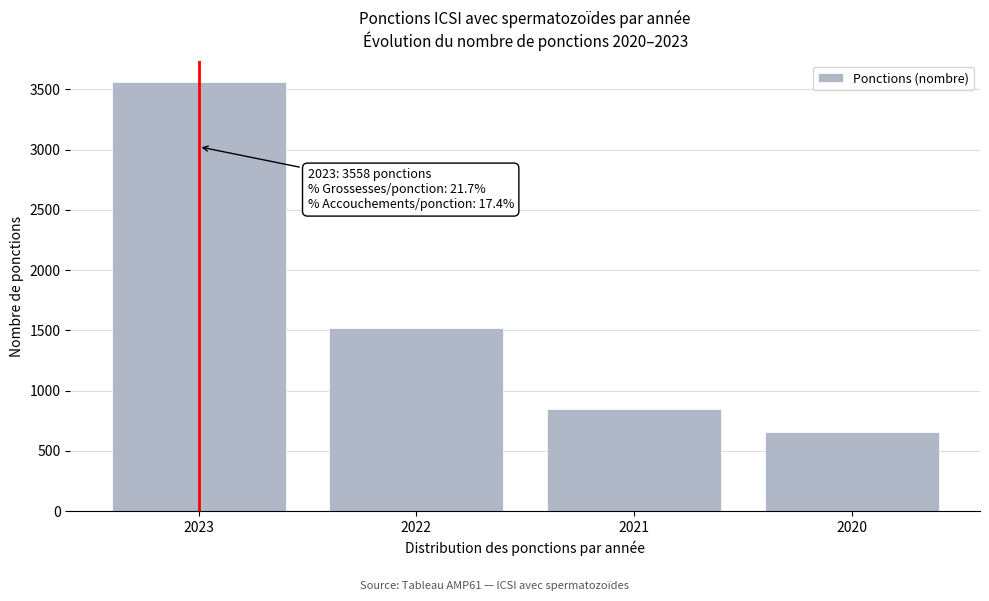

Reading left to right, transcribe all the data shown in this chart.

3558	1516	850	655